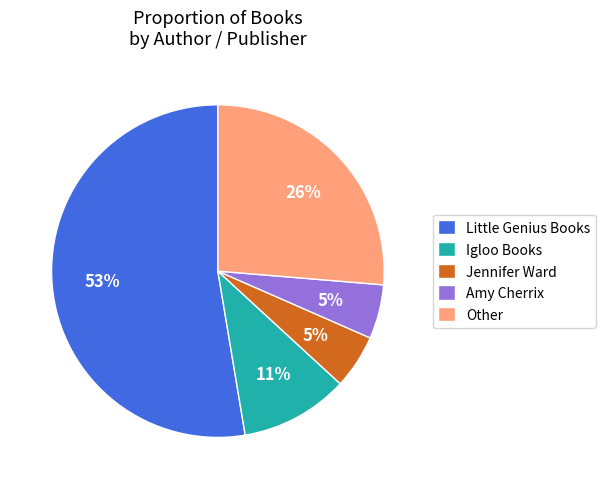

What is the ratio of the value at Amy Cherrix to the value at Jennifer Ward?

1.0